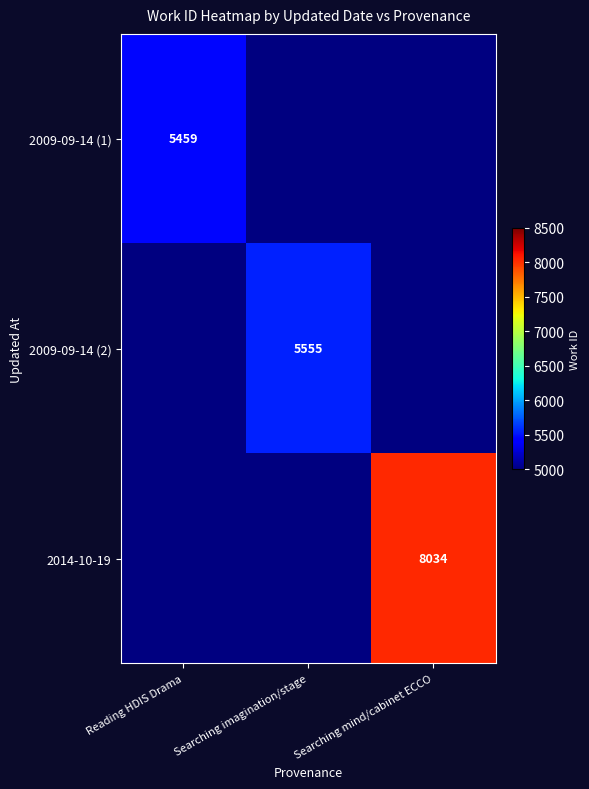

The value of 2014-10-19 at Searching mind/cabinet ECCO is 12274. True or false?

False